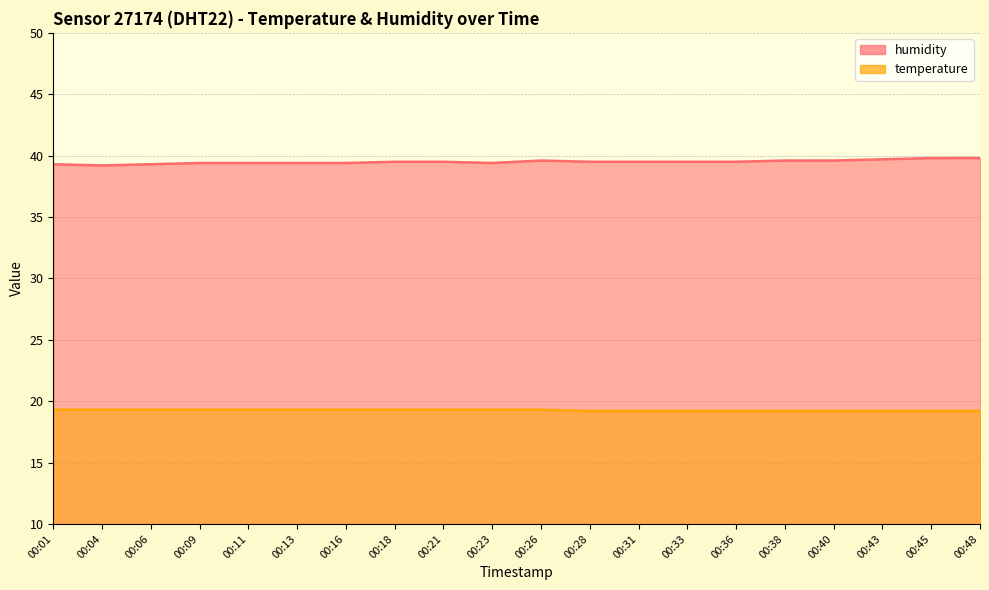

Which category has the highest value across all series?

00:45